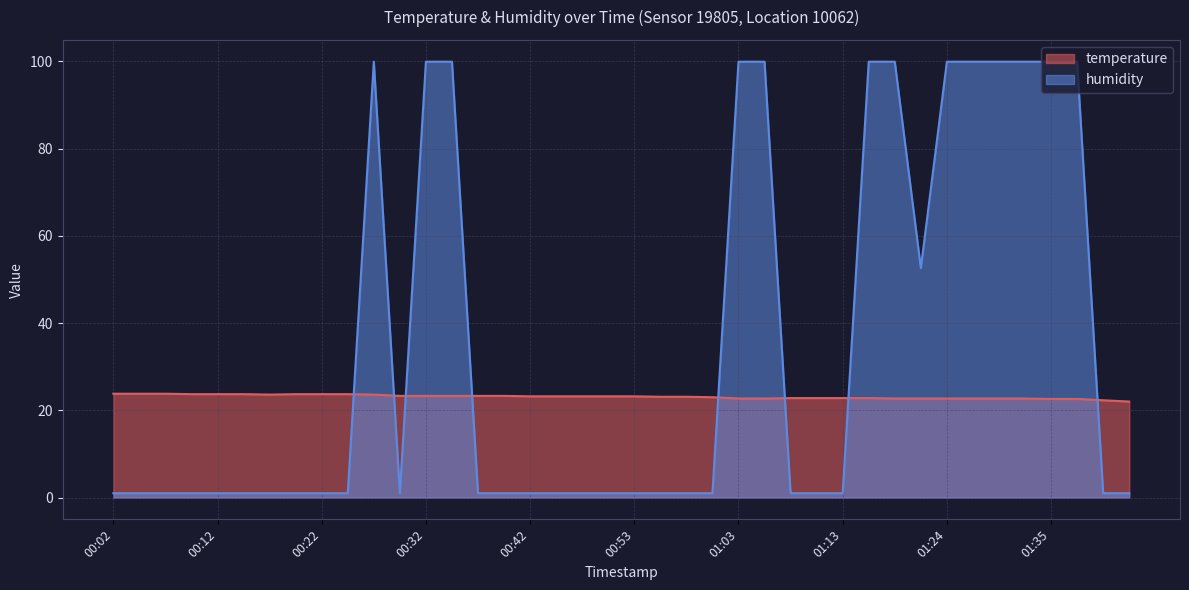

Reading left to right, transcribe all the data shown in this chart.

temperature: 00:02=23.8	00:04=23.8	00:07=23.8	00:09=23.7	00:12=23.7	00:14=23.7	00:17=23.6	00:19=23.7	00:22=23.7	00:25=23.7	00:27=23.6	00:30=23.3	00:32=23.3	00:35=23.3	00:37=23.3	00:40=23.3	00:42=23.2	00:45=23.2	00:47=23.2	00:50=23.2	00:53=23.2	00:55=23.1	00:58=23.1	01:00=23.0	01:03=22.7	01:05=22.7	01:08=22.8	01:11=22.8	01:13=22.8	01:16=22.8	01:19=22.7	01:22=22.7	01:24=22.7	01:27=22.7	01:30=22.7	01:32=22.7	01:35=22.6	01:37=22.6	01:40=22.3	01:42=22.0
humidity: 00:02=1.0	00:04=1.0	00:07=1.0	00:09=1.0	00:12=1.0	00:14=1.0	00:17=1.0	00:19=1.0	00:22=1.0	00:25=1.0	00:27=99.9	00:30=1.0	00:32=99.9	00:35=99.9	00:37=1.0	00:40=1.0	00:42=1.0	00:45=1.0	00:47=1.0	00:50=1.0	00:53=1.0	00:55=1.0	00:58=1.0	01:00=1.0	01:03=99.9	01:05=99.9	01:08=1.0	01:11=1.0	01:13=1.0	01:16=99.9	01:19=99.9	01:22=52.6	01:24=99.9	01:27=99.9	01:30=99.9	01:32=99.9	01:35=99.9	01:37=99.9	01:40=1.0	01:42=1.0